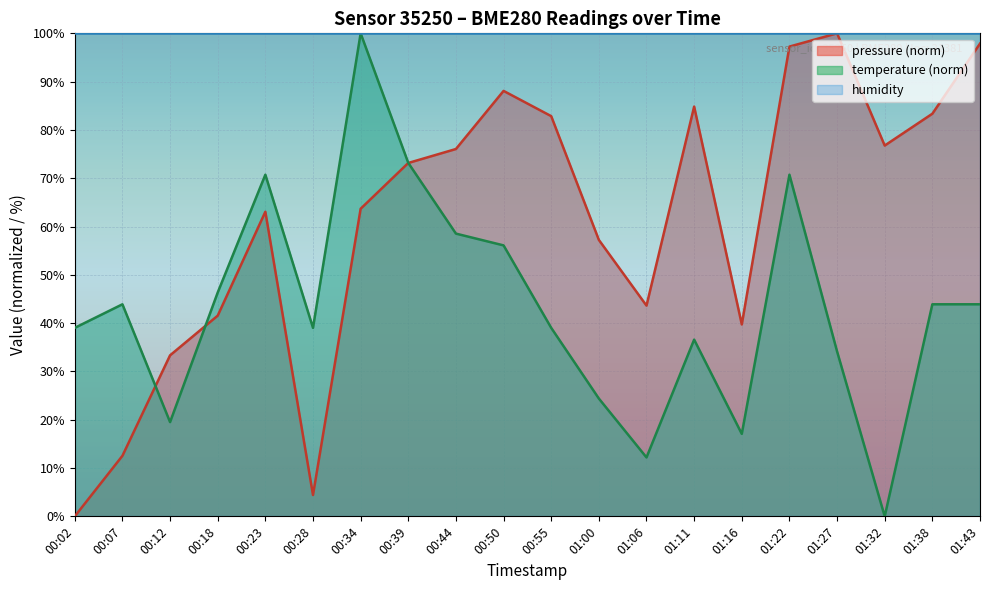

Count the number of categories in the chart.

20